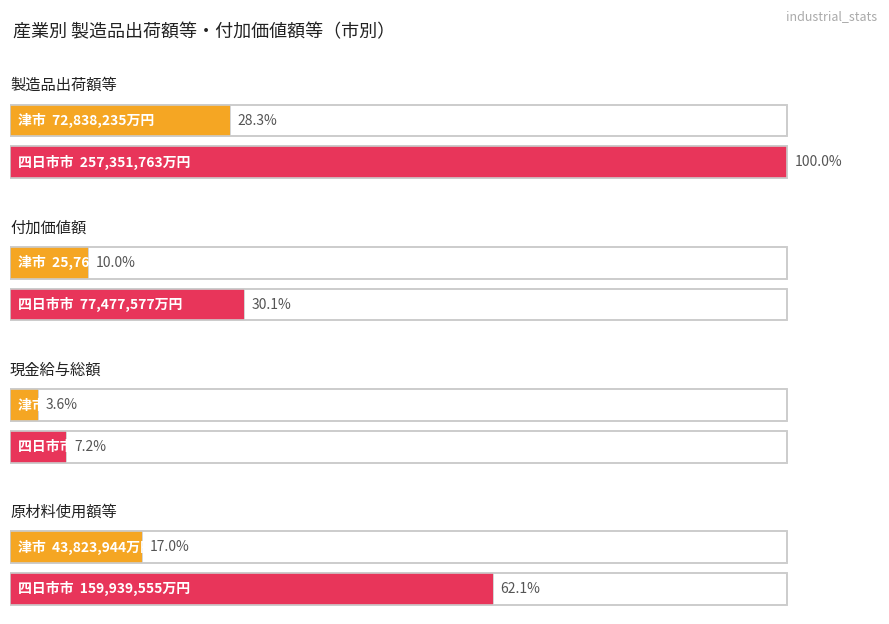

How many distinct data groups are displayed?

4